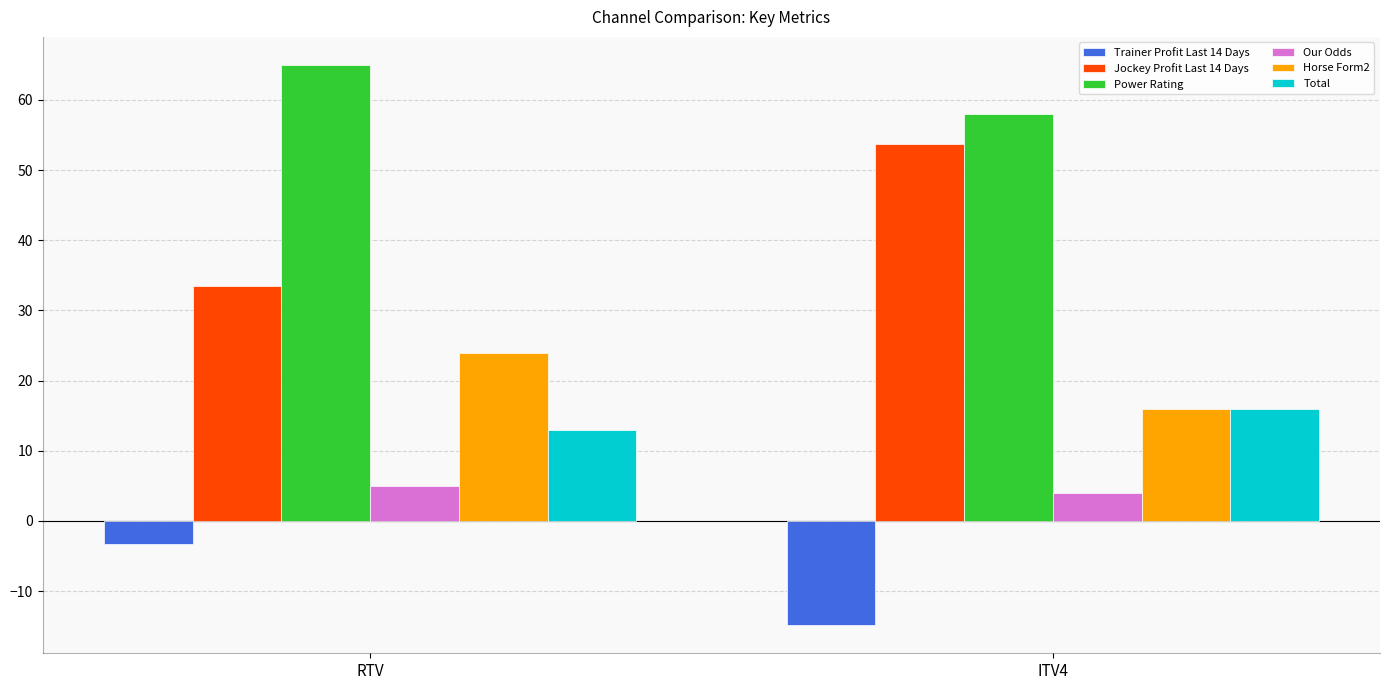

How many distinct data groups are displayed?

6